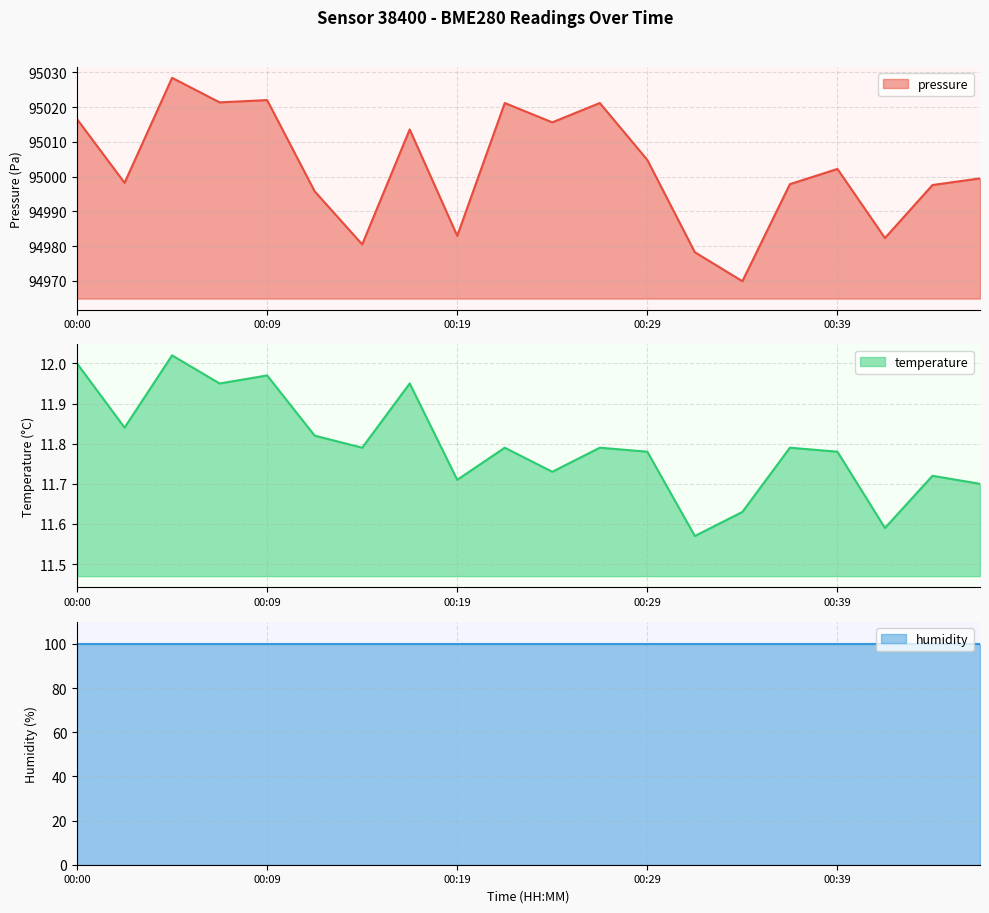

True or false: temperature has more than 2 interior local peaks.

True